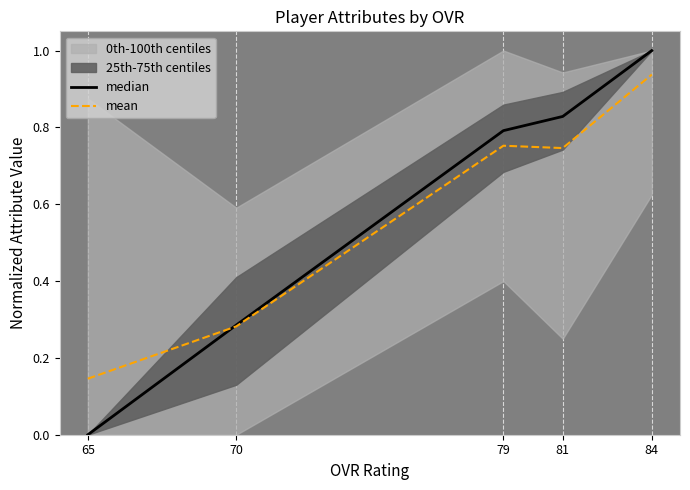

Rank the series by their maximum value, from highest to lowest.

median, mean